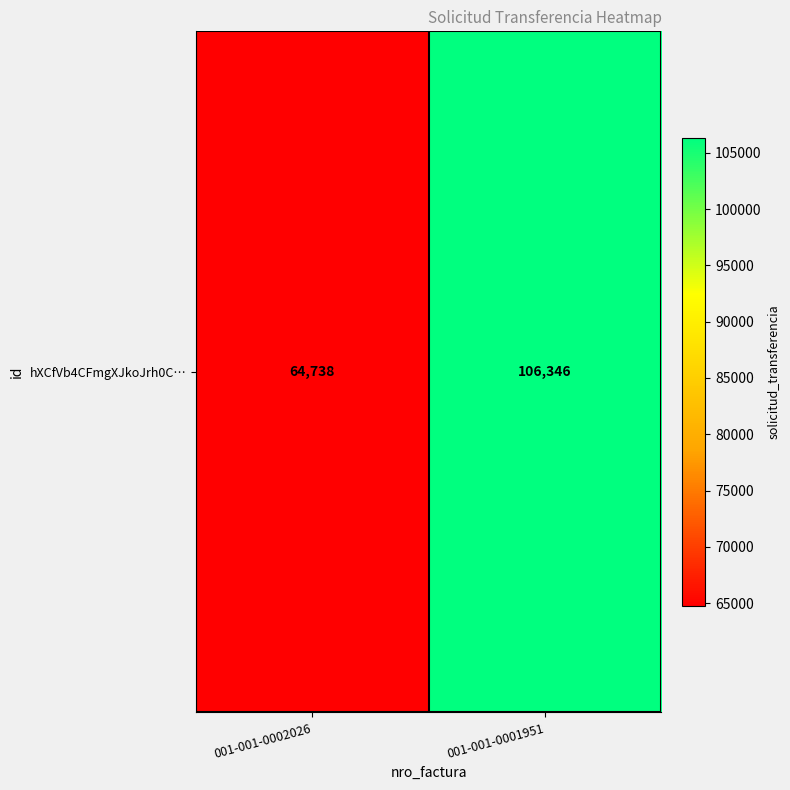

What is the greatest value displayed?

106346